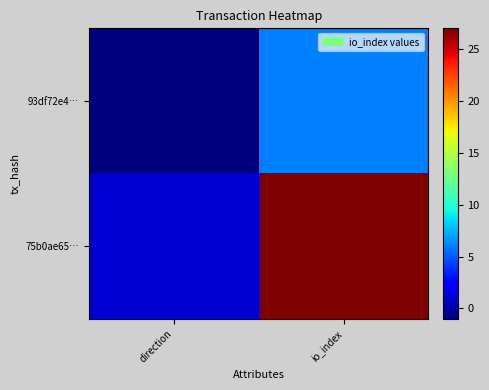

What is the spread (max minus min) of values at direction?

2